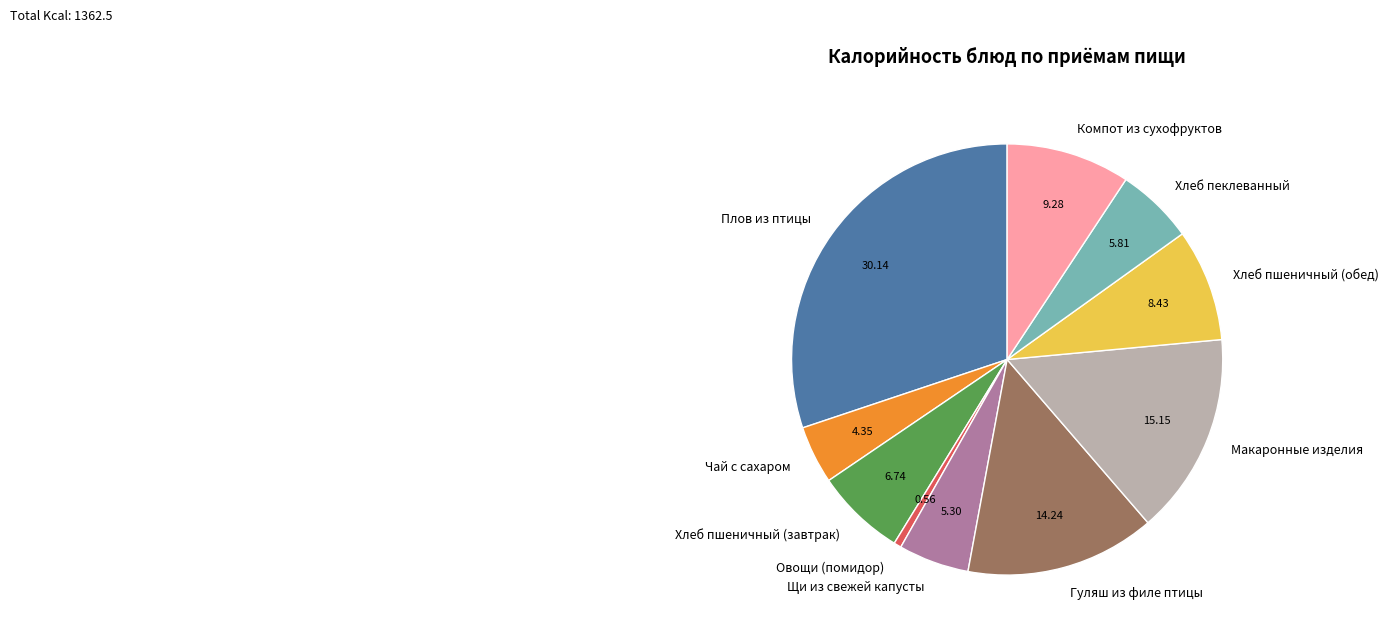

How many slices are in this pie chart?

10